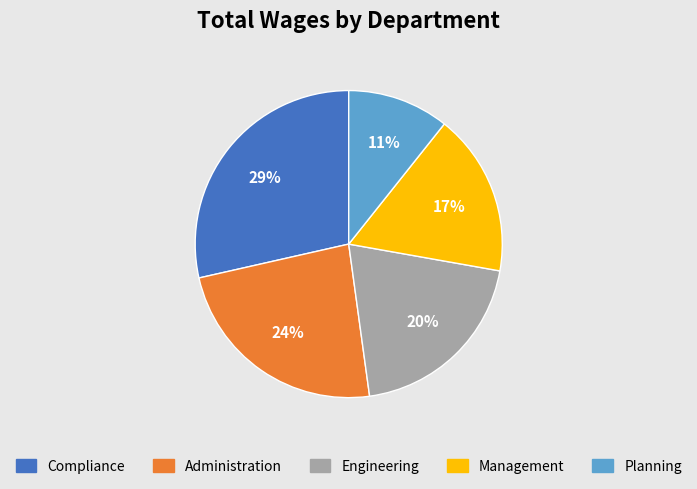

The Management slice represents 17% of the pie. True or false?

True